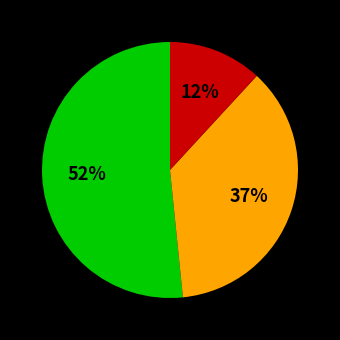

To the nearest percent, what is the difference between the largest and smallest slice percentages?

40%